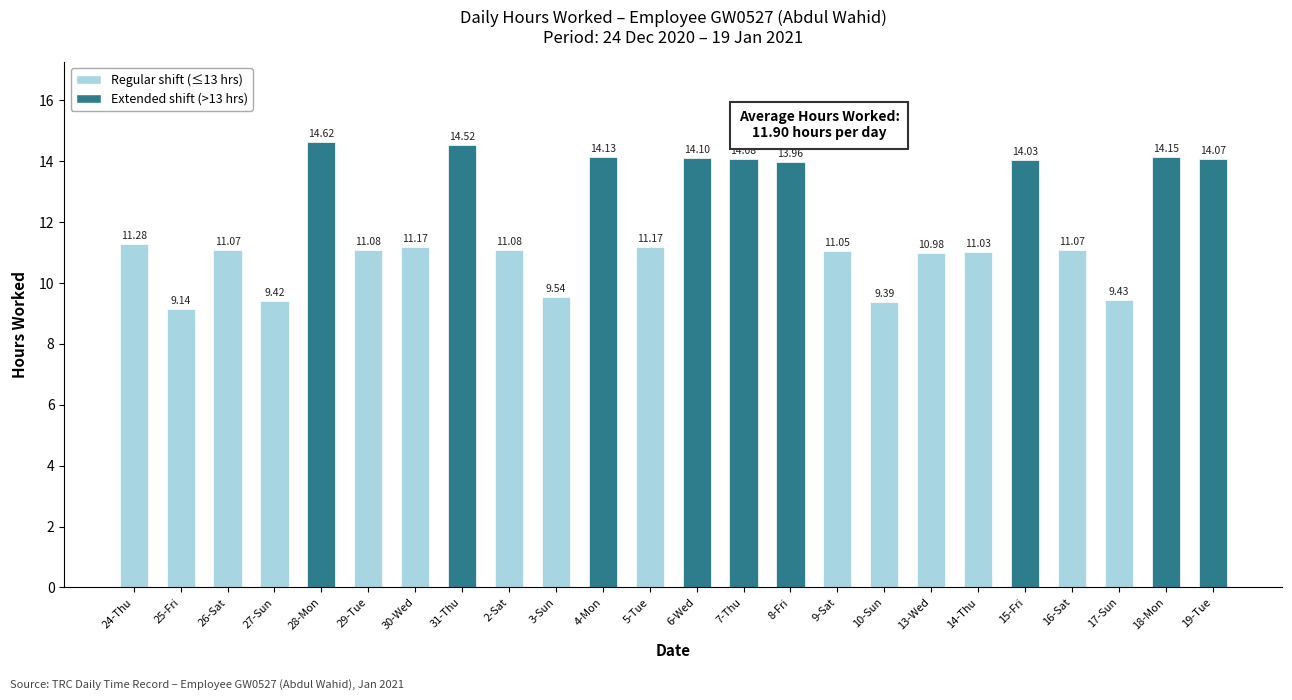

True or false: the data shows 4.6 at 27-Sun.

False